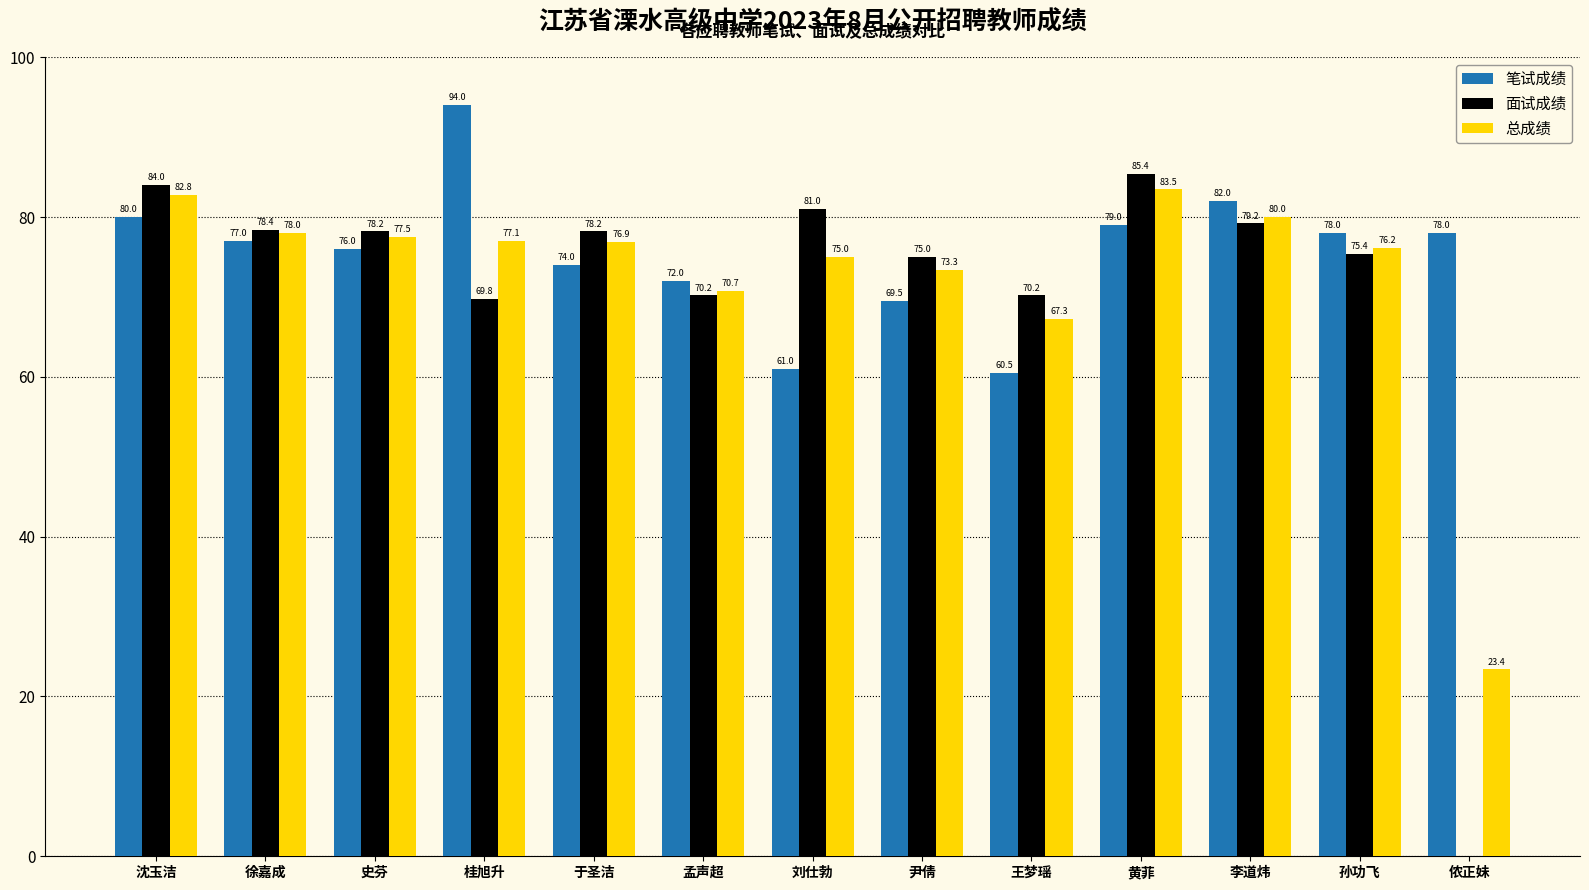

How many series are shown in this chart?

3